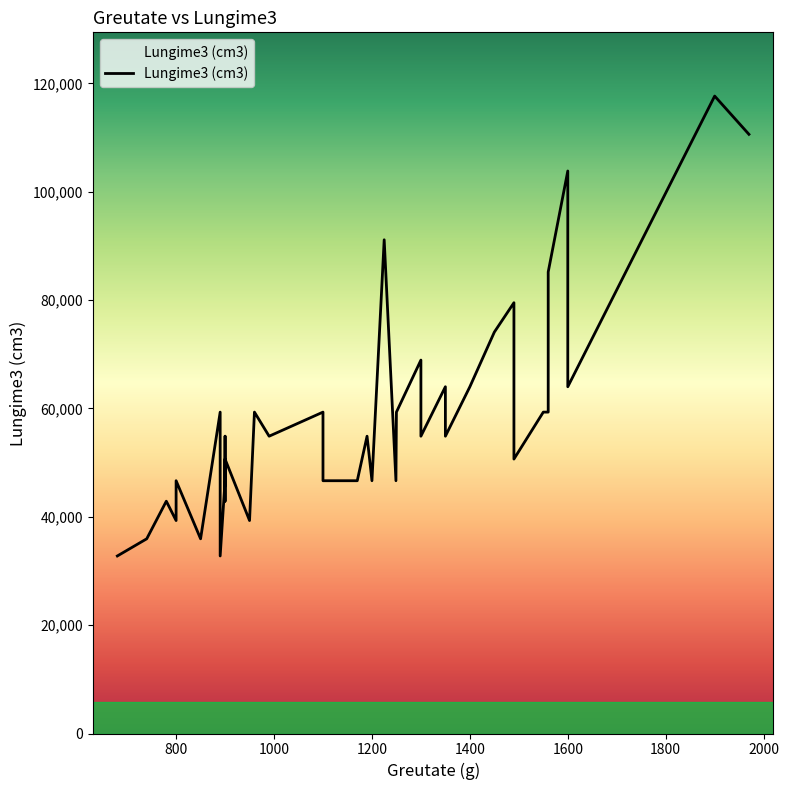

How many distinct data groups are displayed?

1